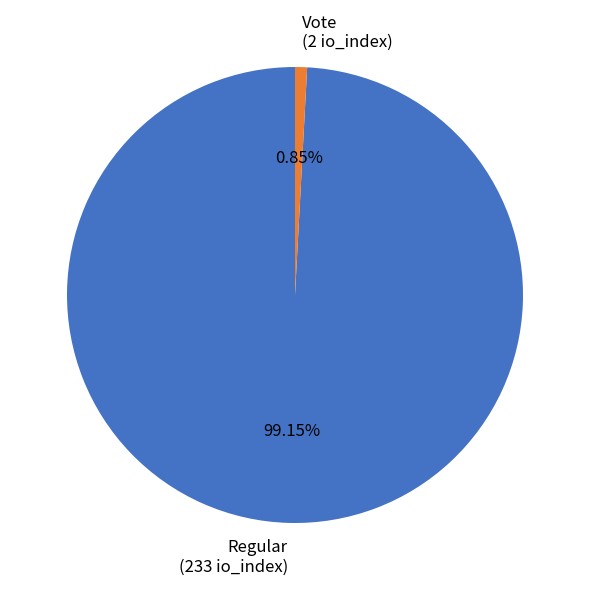

Is there a majority slice in this chart?

Yes